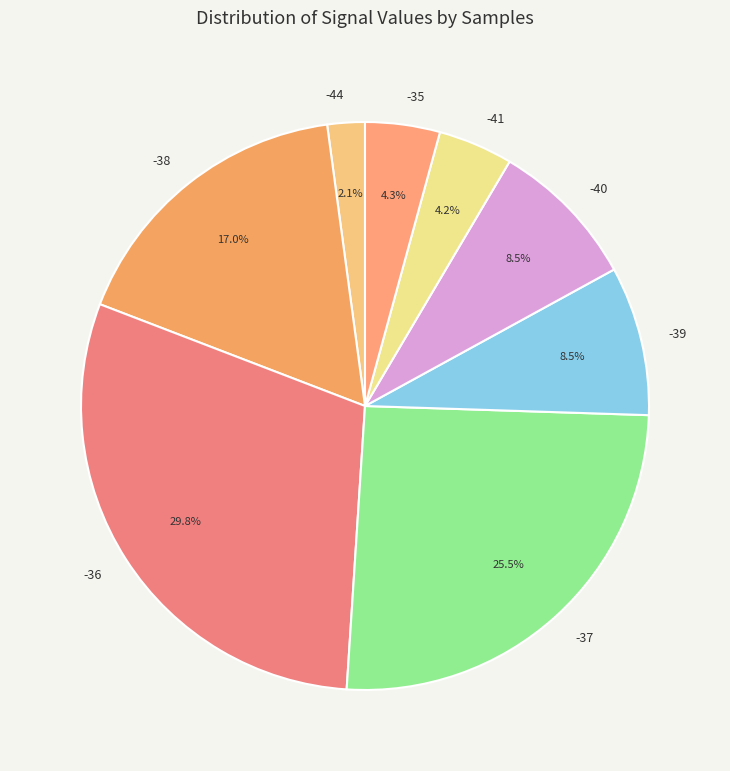

Which category has the smallest portion of the pie?

-44